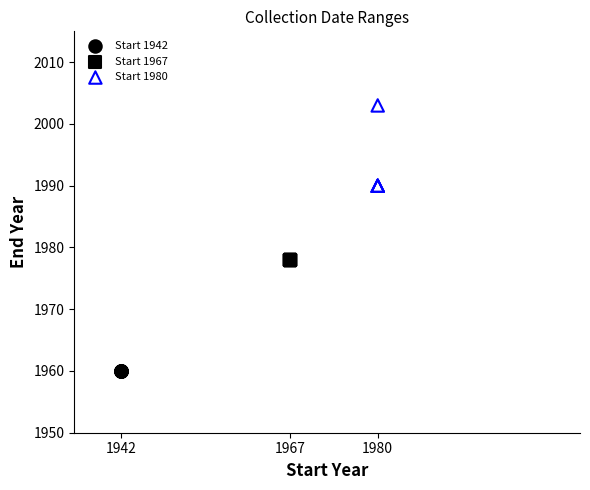

Which series contains the lowest Y value?

Start 1942